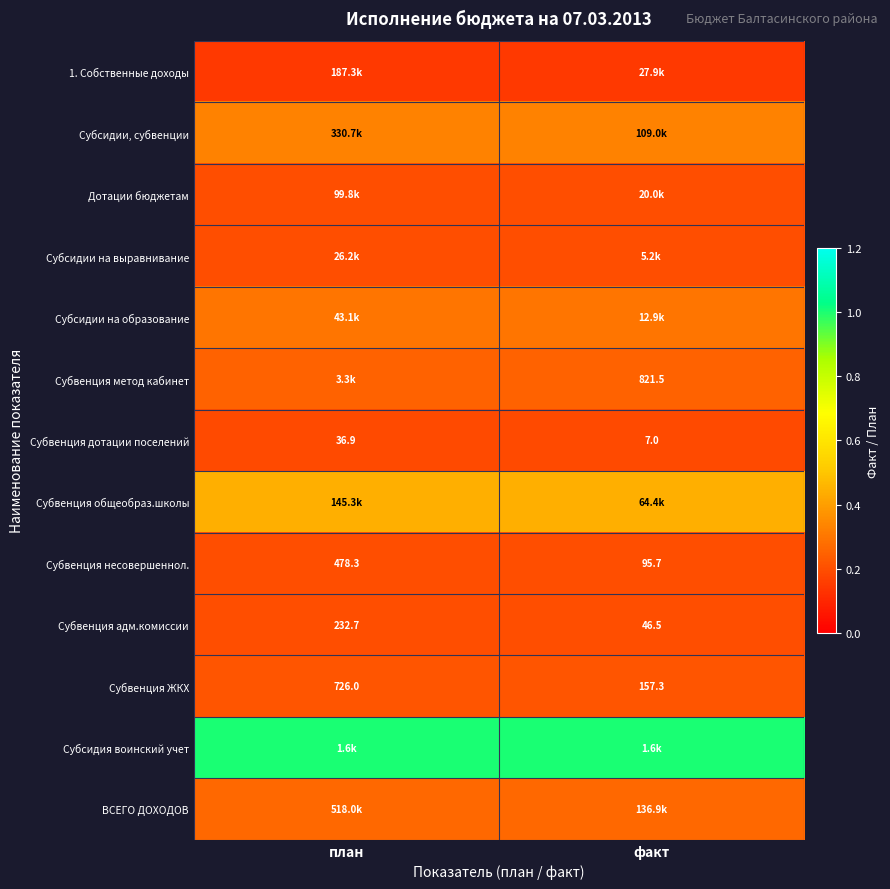

At which label is Субвенция адм.комиссии closest to 139?

факт